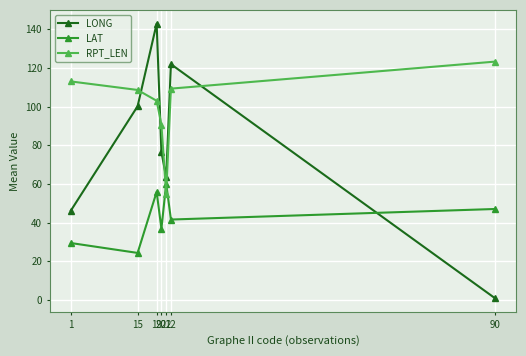

Where does the LONG series first go above 76?

15